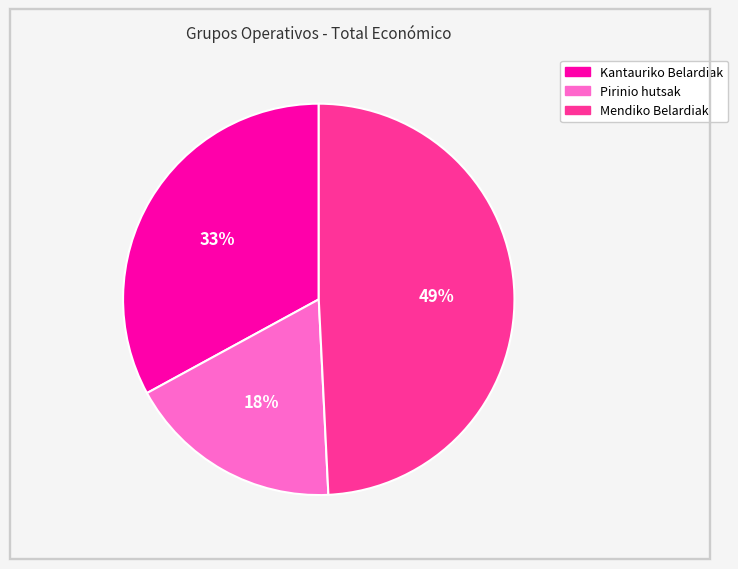

Rank the categories by value from highest to lowest.

Mendiko Belardiak, Kantauriko Belardiak, Pirinio hutsak